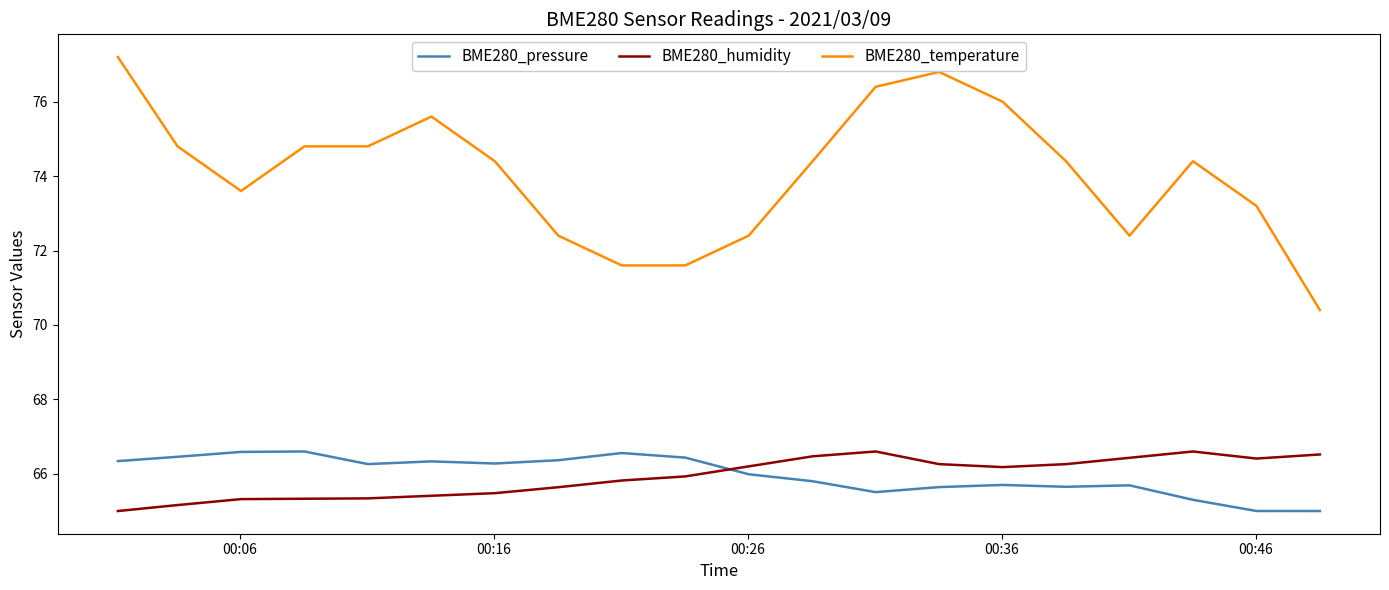

What is the average value of the BME280_temperature series?

74.1